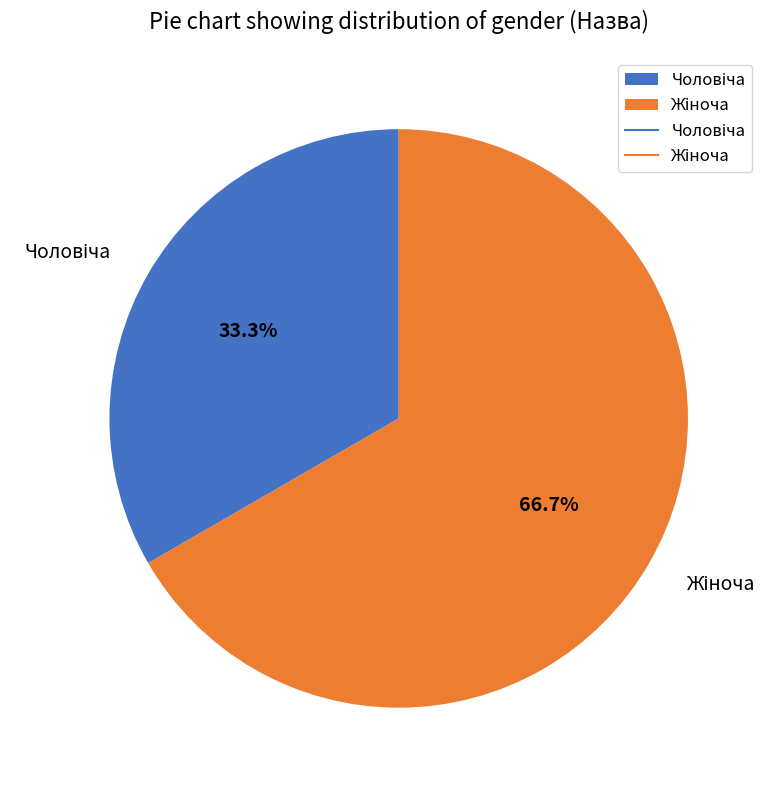

Is there any slice that represents more than half of the pie?

Yes